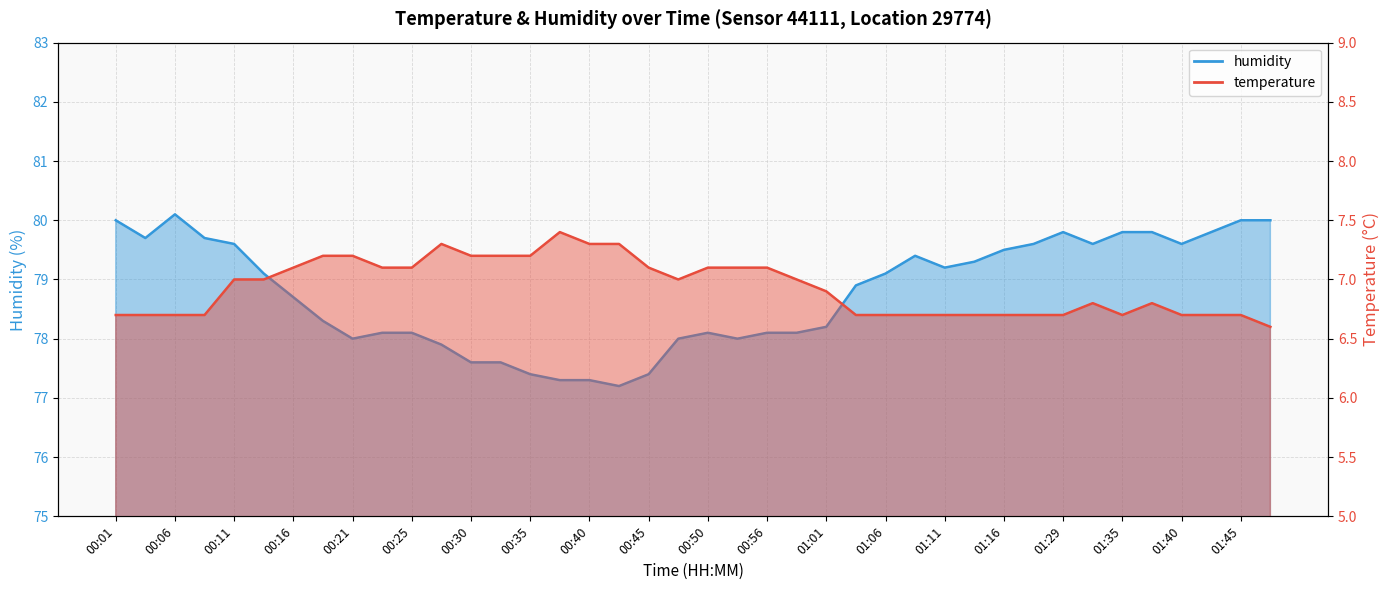

What is the difference between the maximum and minimum values in the humidity series?

2.9